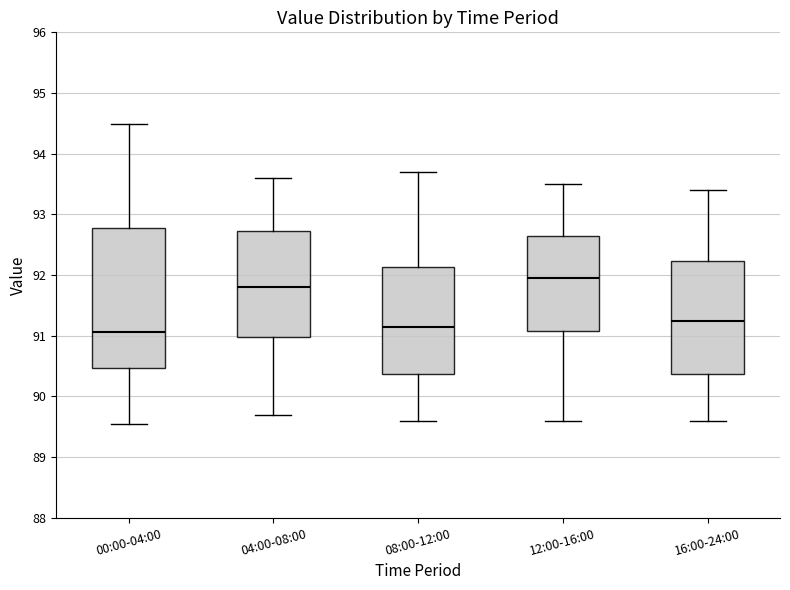

Reading left to right, transcribe this box plot: for each box, give where its median line is, the range the box spans, and where its two whiskers end, as read against the y-axis. The values are not printed on the chart, so give them approximately, as read against the axis.

00:00-04:00: median 91.1, box 90.5 to 92.8, whiskers 89.6 to 94.5
04:00-08:00: median 91.8, box 91.0 to 92.7, whiskers 89.7 to 93.6
08:00-12:00: median 91.2, box 90.4 to 92.1, whiskers 89.6 to 93.7
12:00-16:00: median 92.0, box 91.1 to 92.7, whiskers 89.6 to 93.5
16:00-24:00: median 91.3, box 90.4 to 92.2, whiskers 89.6 to 93.4